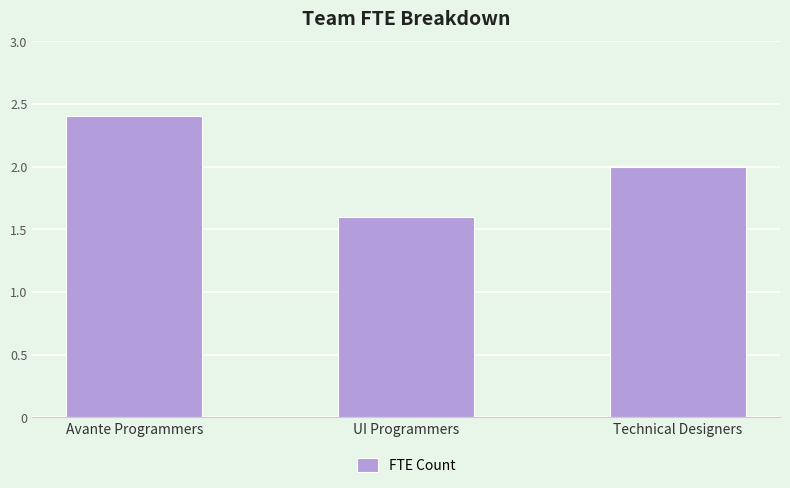

How many categories are shown in the chart?

3